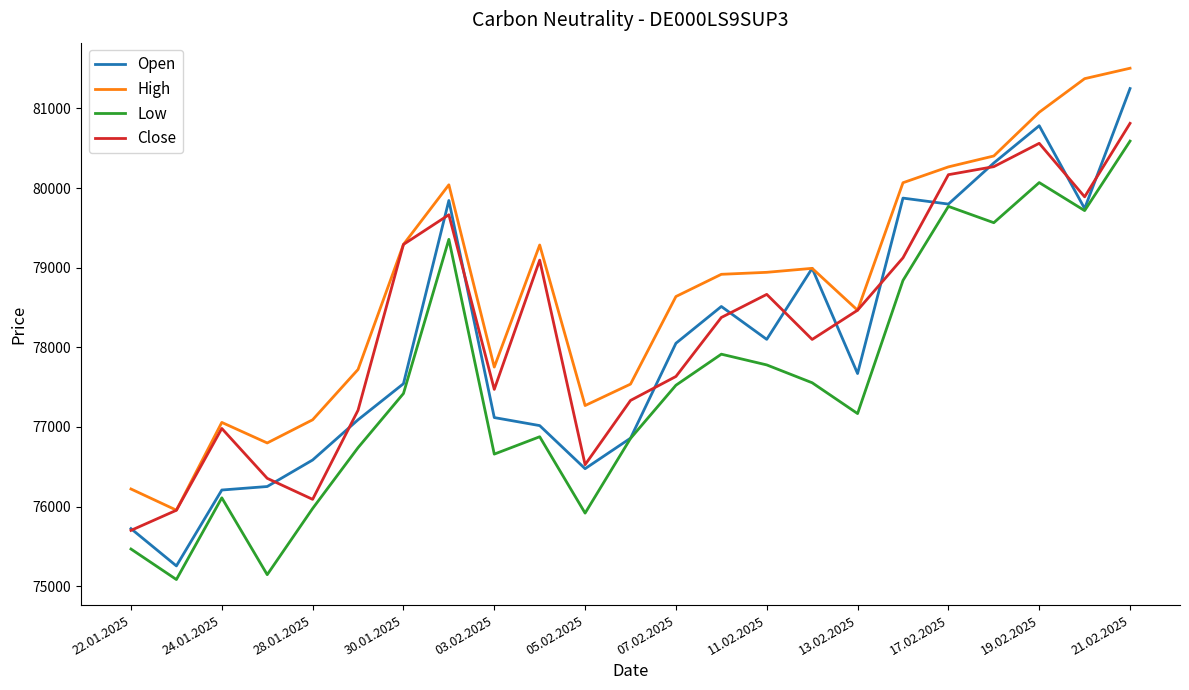

Which series has the largest total across all categories?

High